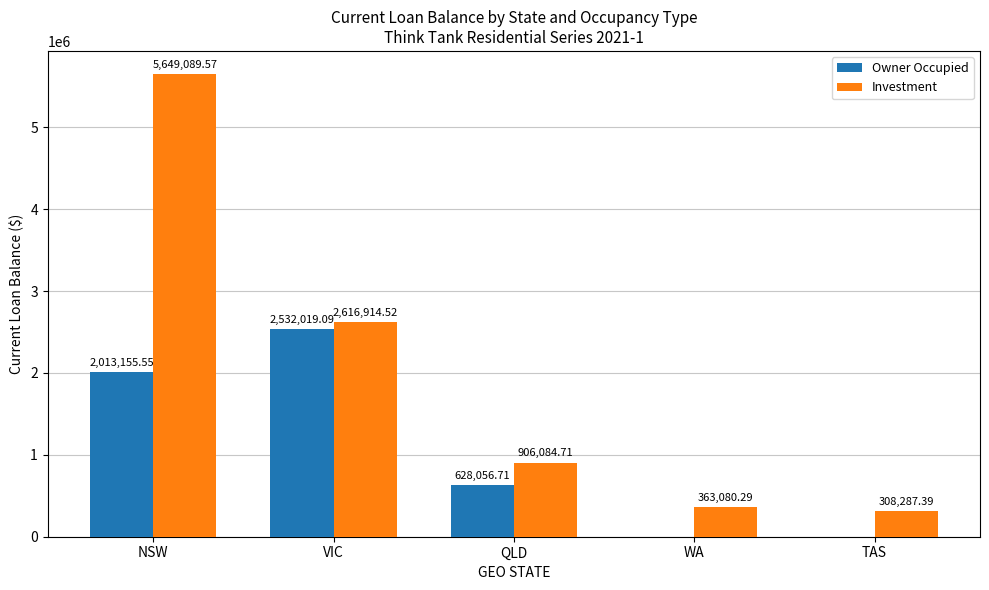

Which series has the widest spread of values?

Investment